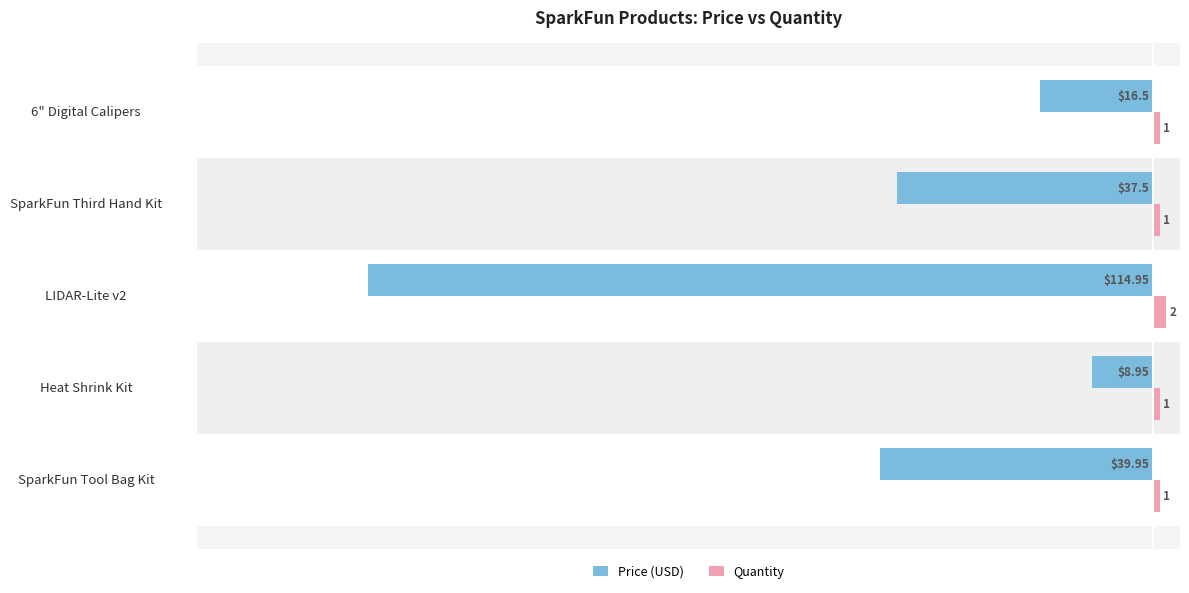

Which category has the lowest value across all series?

LIDAR-Lite v2